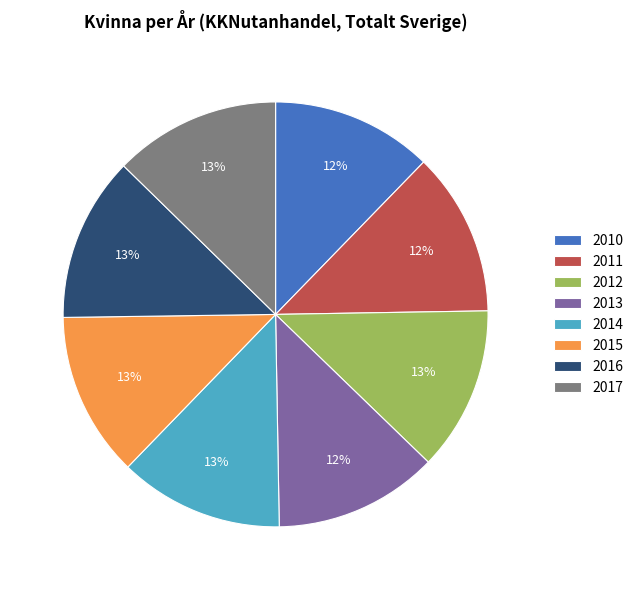

What percentage is the 2015 slice, to the nearest percent?

13%